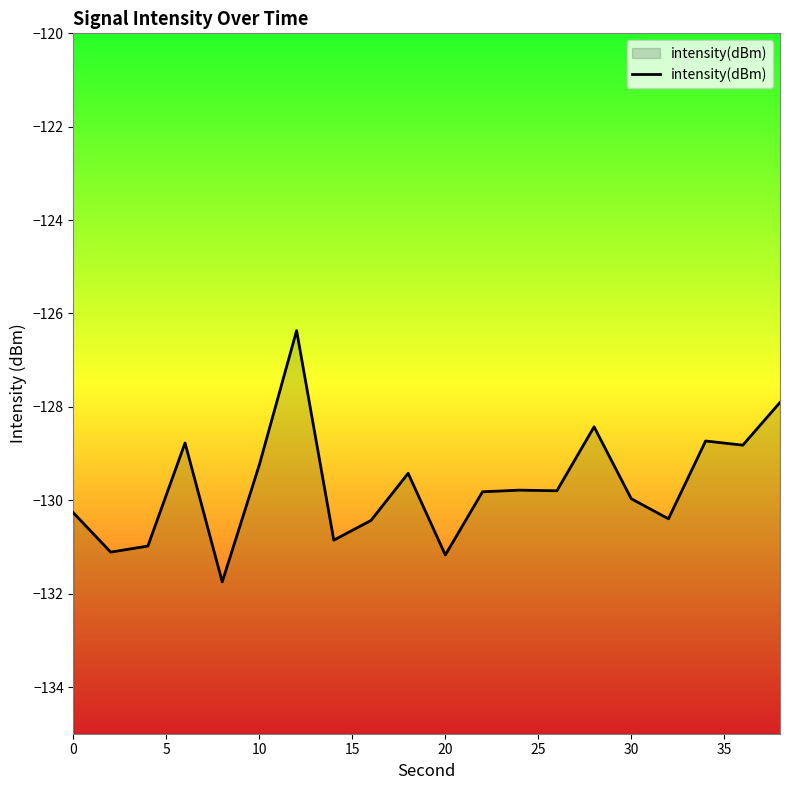

How many lines are shown in the chart?

1